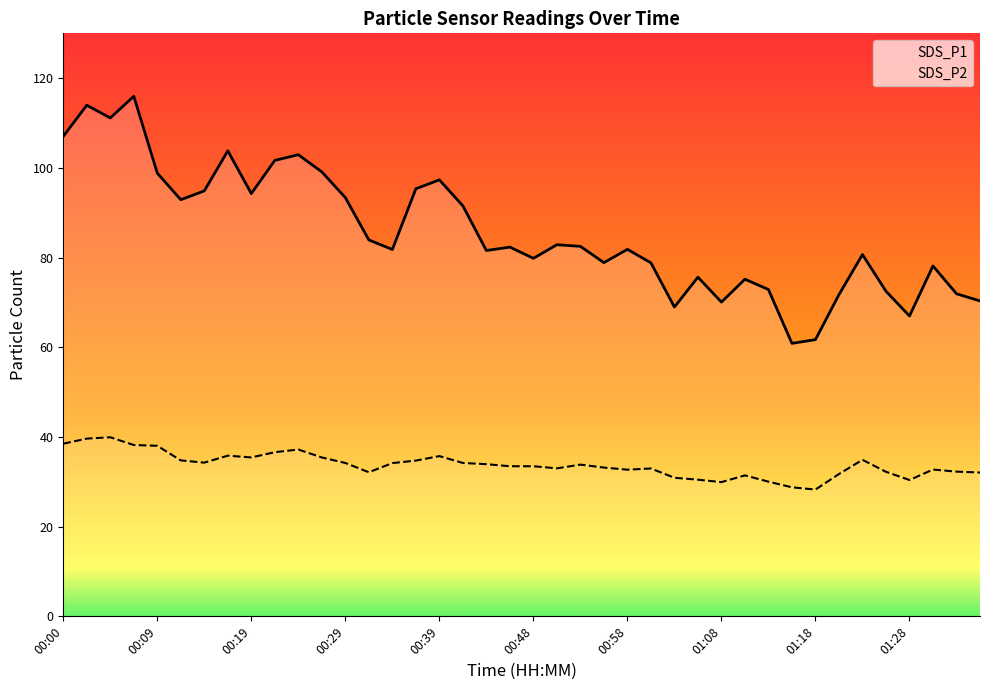

Which series has the largest total across all categories?

SDS_P1